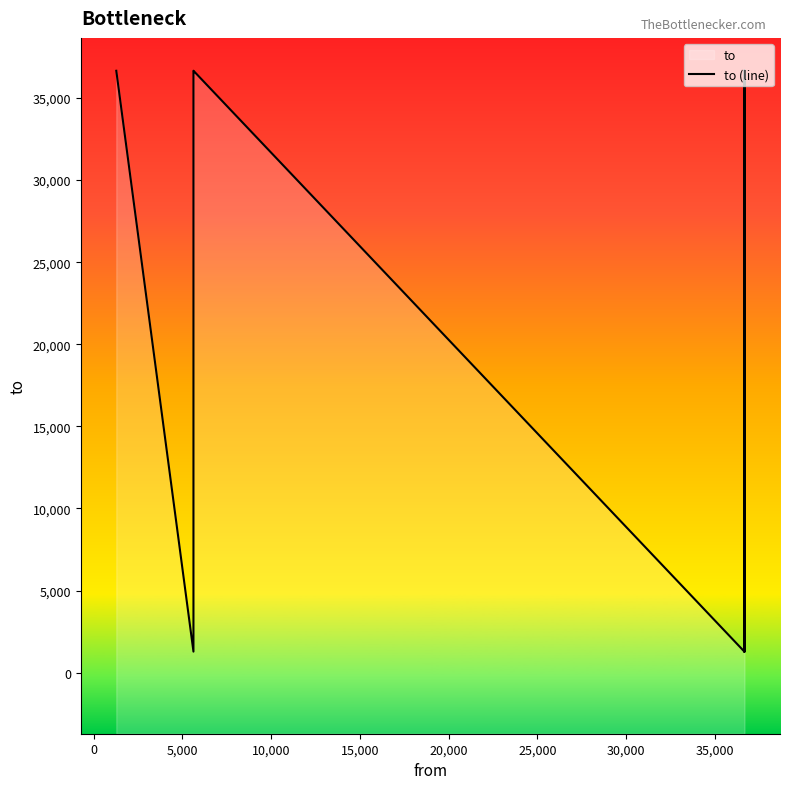

What is the difference between the maximum and minimum values?

35378